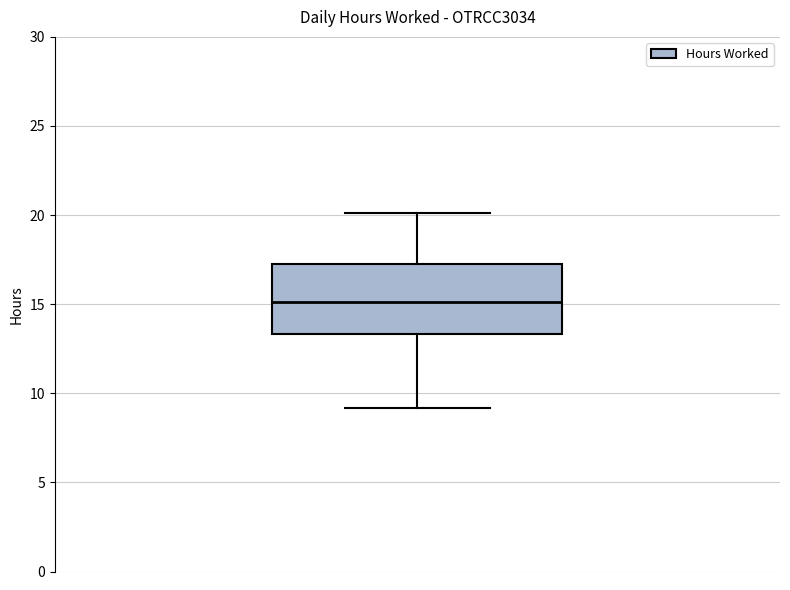

Read this box plot against the y-axis: the position of the median line, the range covered by the box, and the ends of both whiskers. The values are not printed on the chart, so give them approximately, as read against the axis.

median 15.0, box 13.5 to 17.5, whiskers 9.0 to 20.0